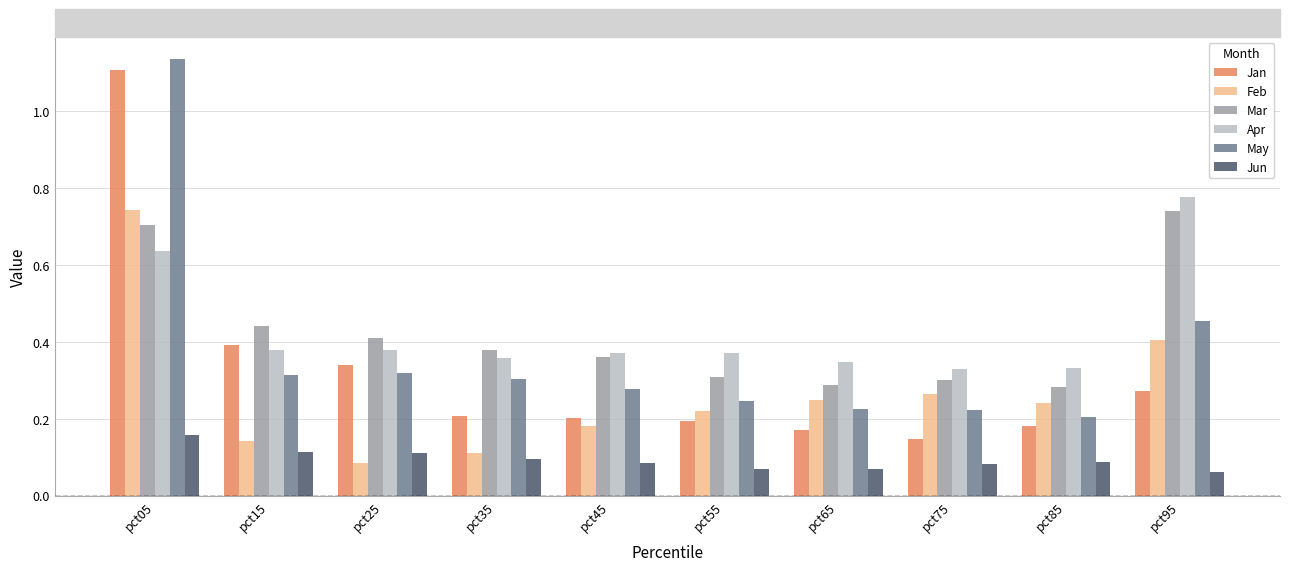

Count the Mar values in the range 0 to 1.

10